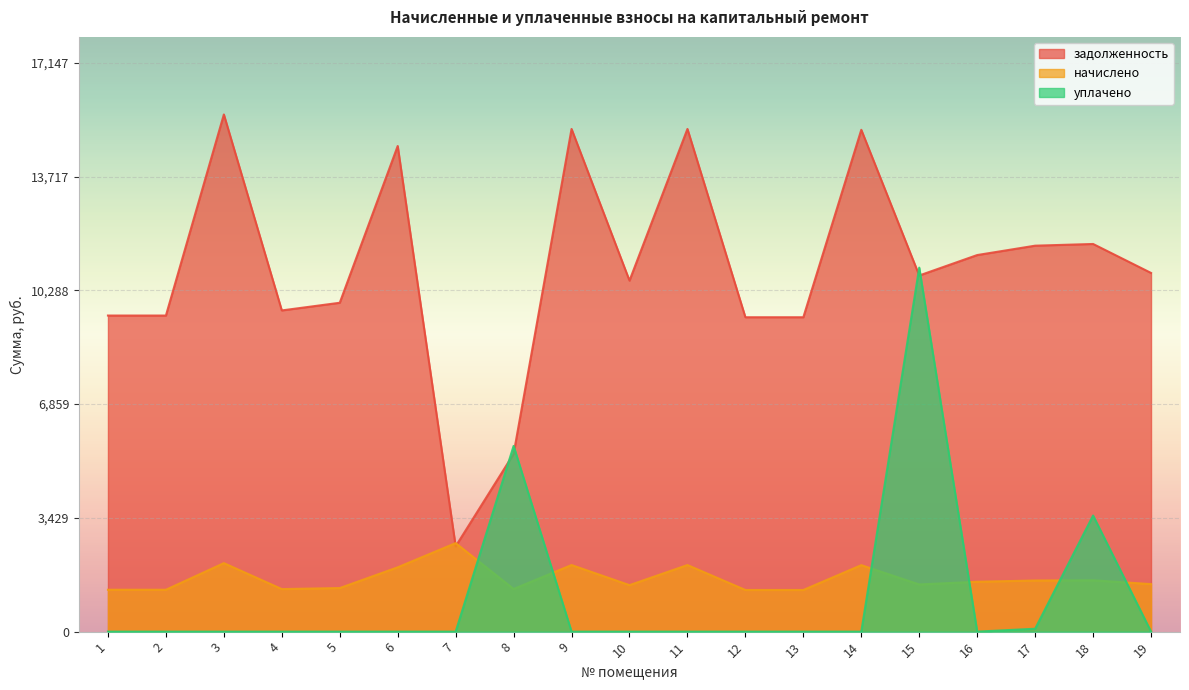

At which category does the chart reach its minimum across all series?

1